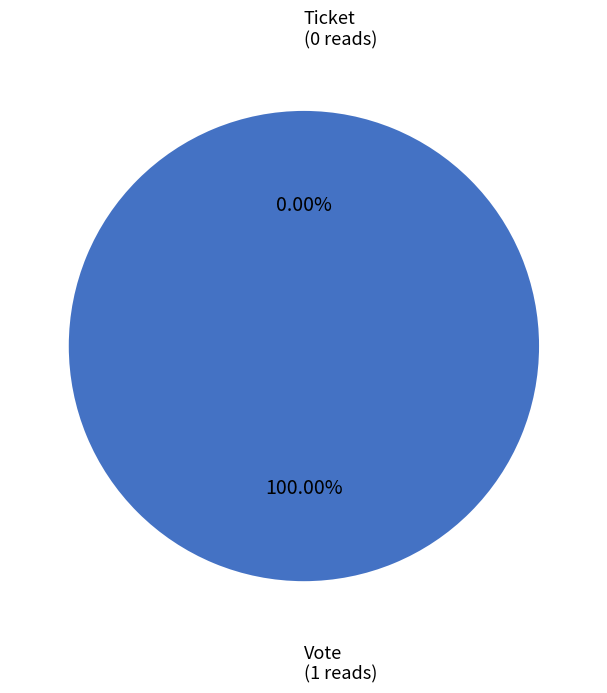

Which slice is the largest?

Vote